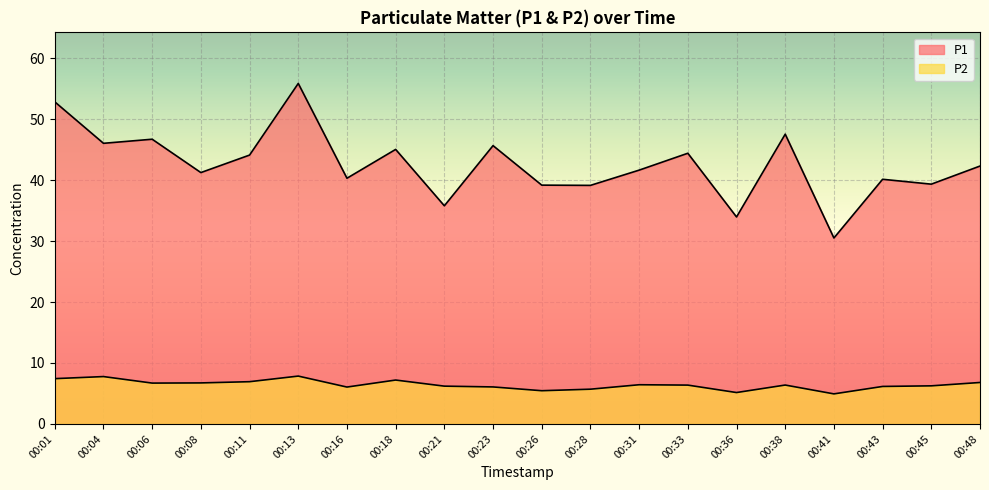

What is the difference between the highest and lowest values at 00:06?

40.0